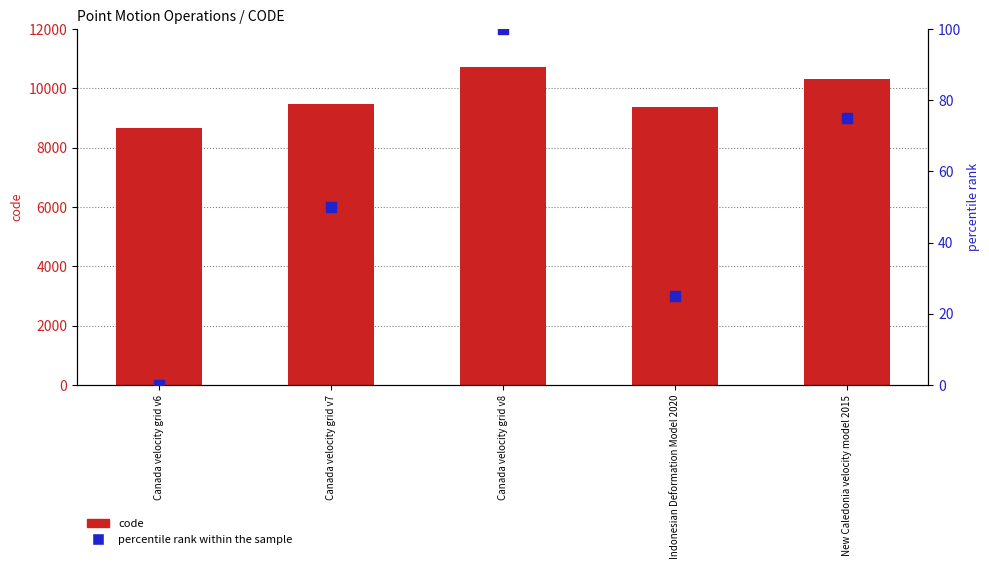

What are all the series names shown in the legend?

code, percentile rank within the sample